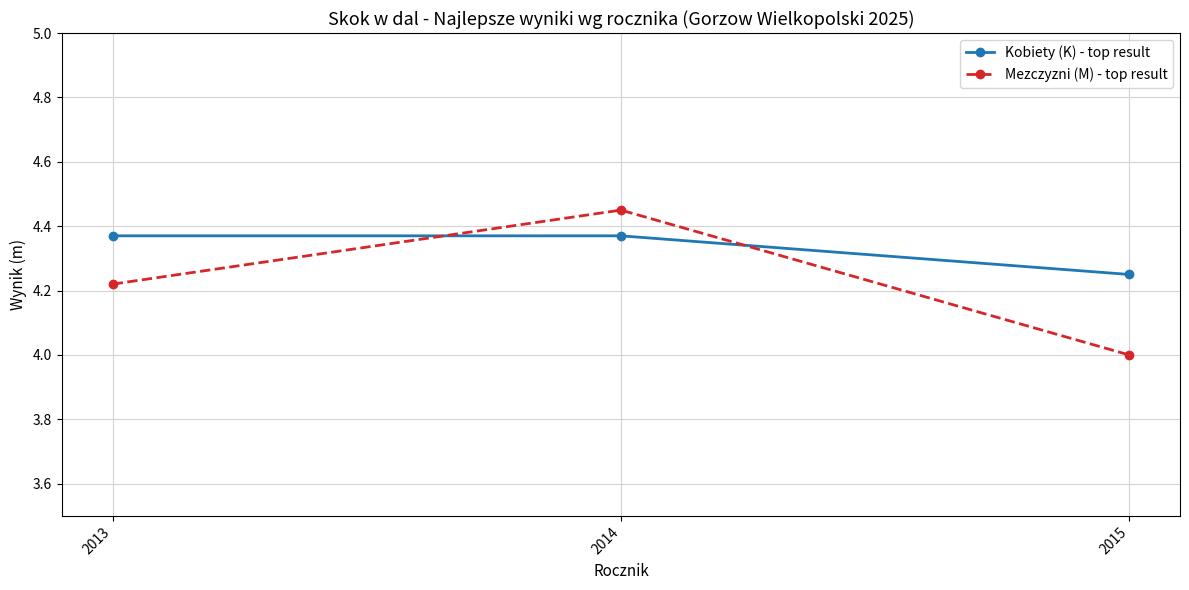

Rank the series by their average value, from lowest to highest.

Mezczyzni (M) - top result, Kobiety (K) - top result